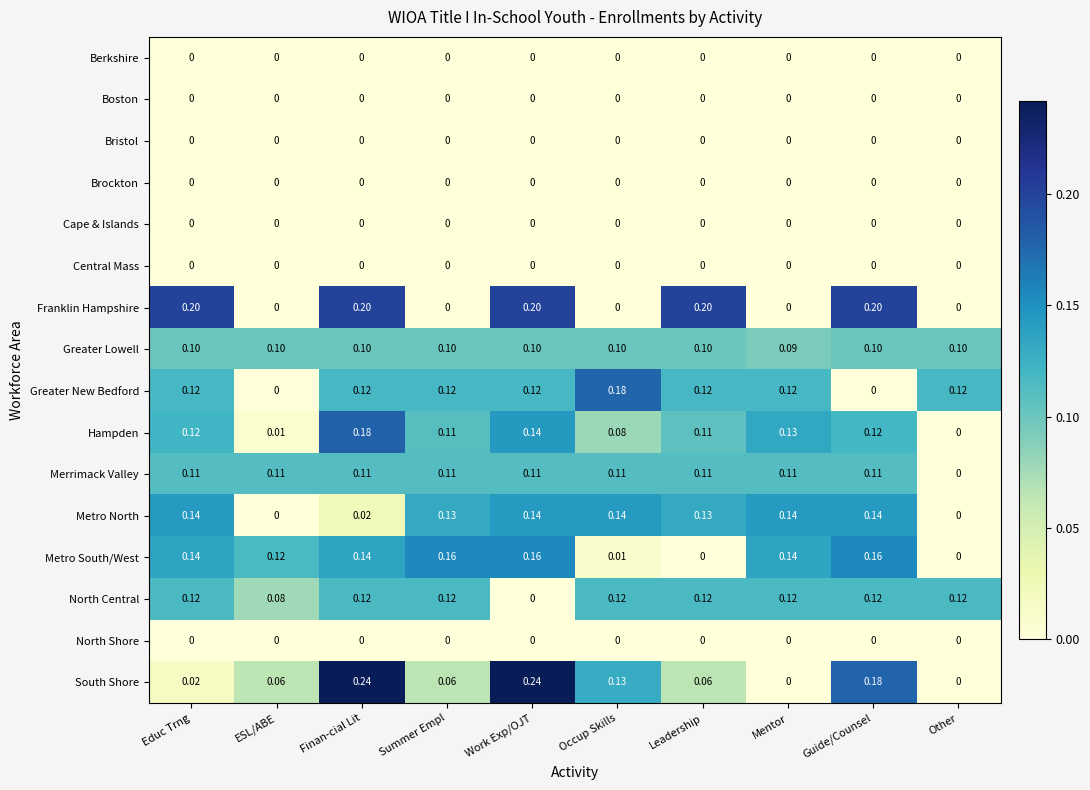

At which category is the sum across all series the highest?

Finan-cial Lit